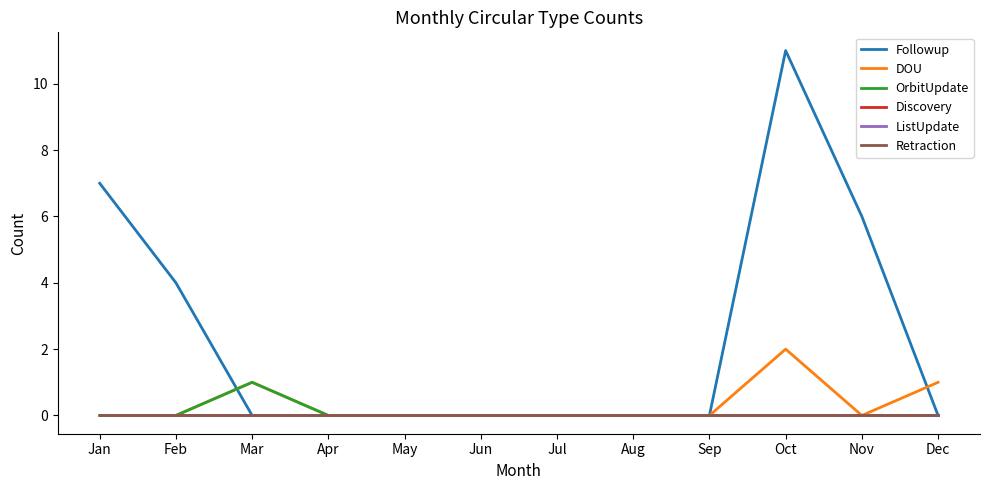

At which label does Discovery reach its peak?

Jan